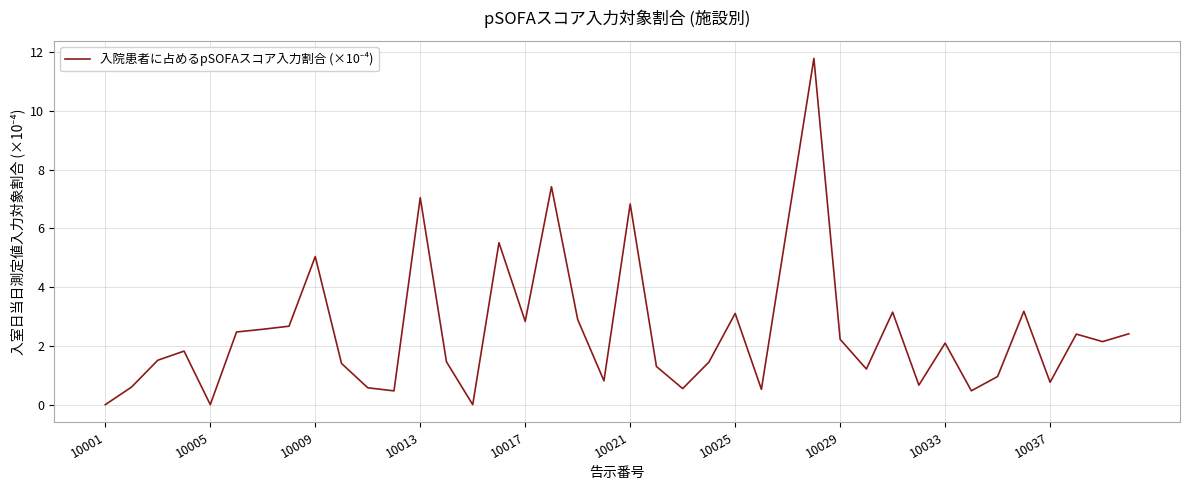

What is the greatest value displayed?

11.8